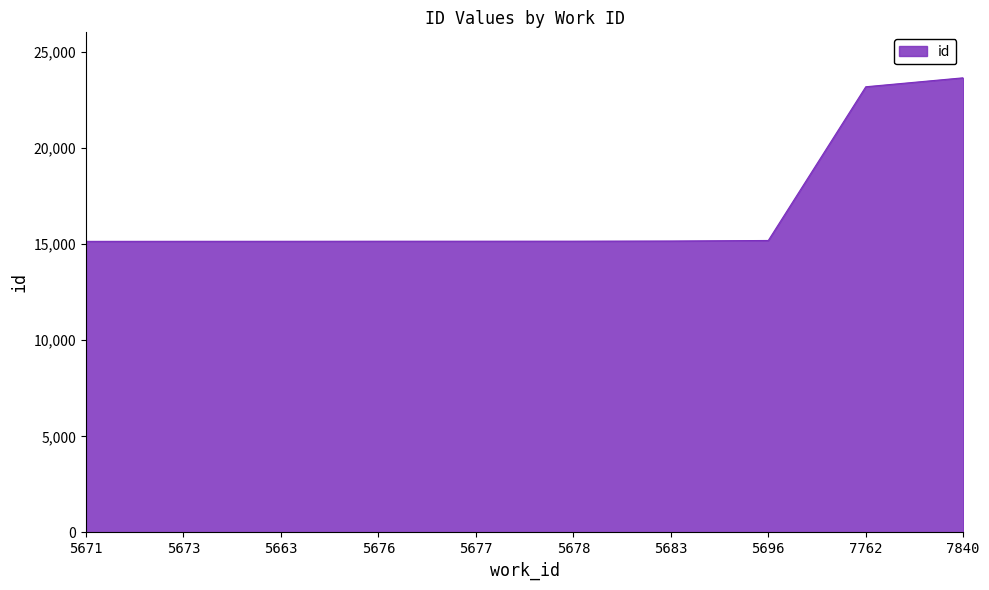

How many lines are shown in the chart?

1